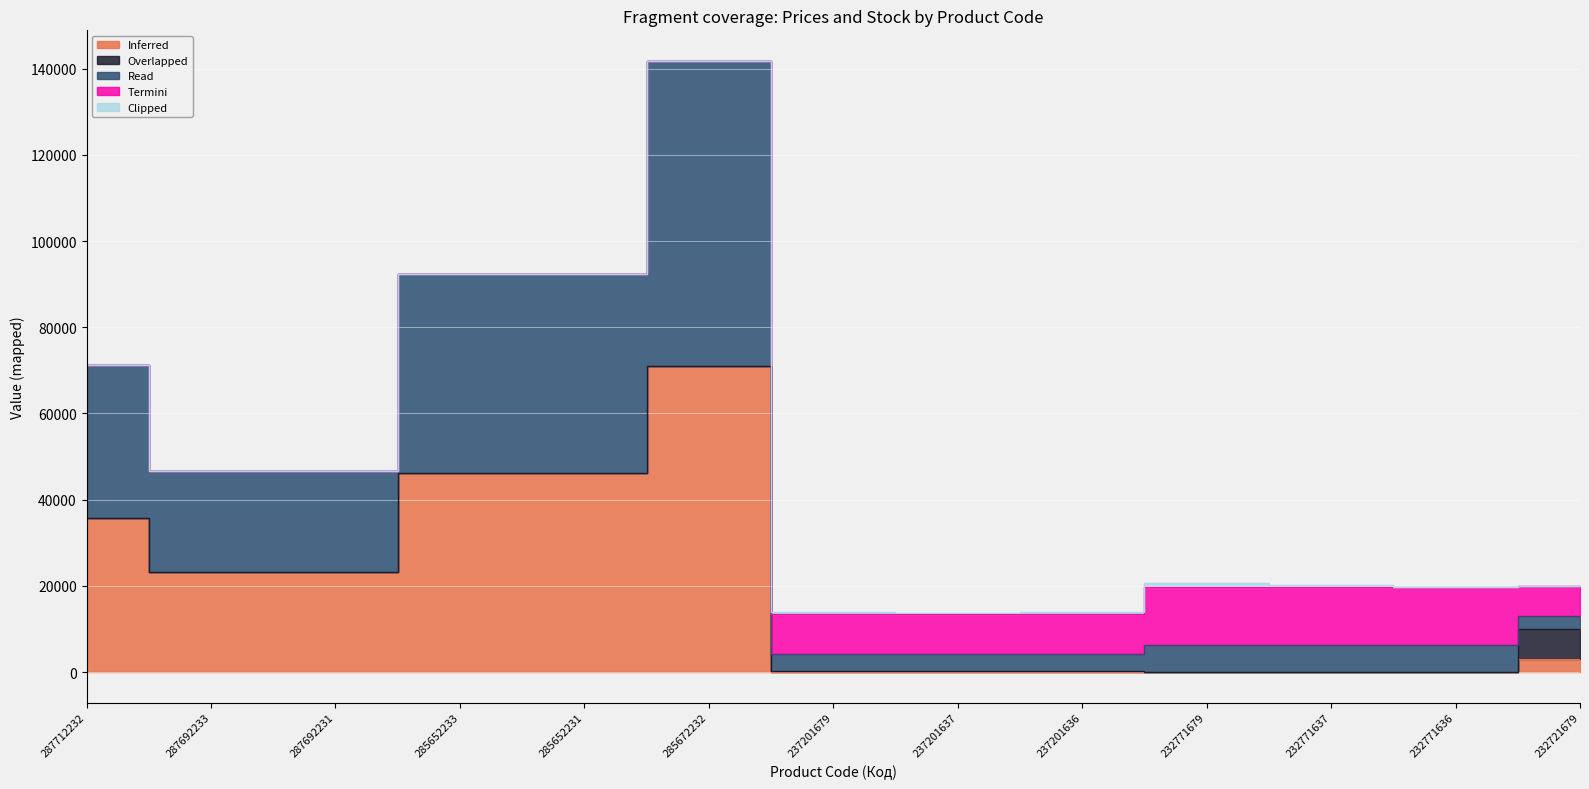

What is the spread (max minus min) of values at 285652233?

46143.9